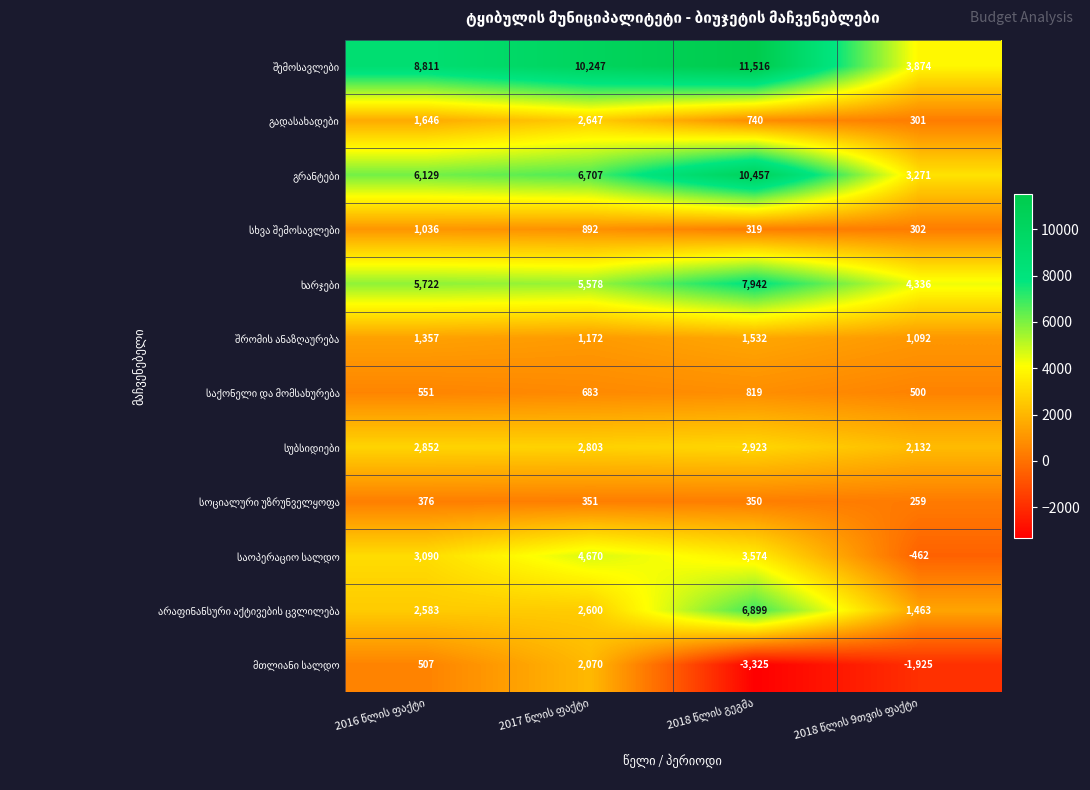

At how many categories does at least one series exceed 6999?

3